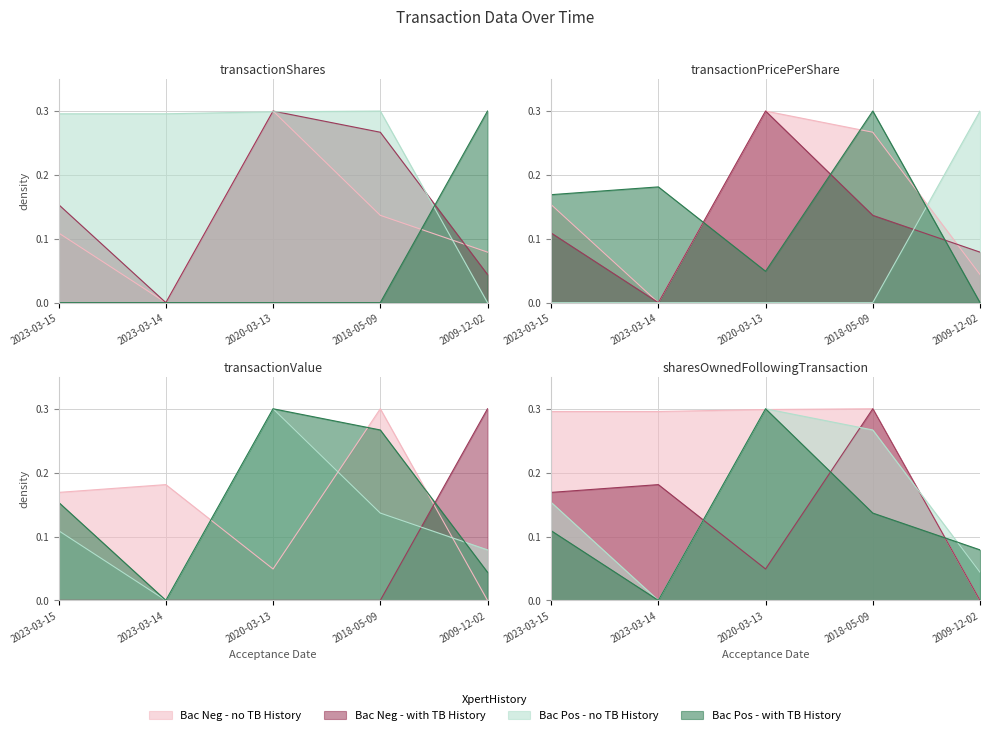

At which category is the sum across all series the highest?

2018-05-09